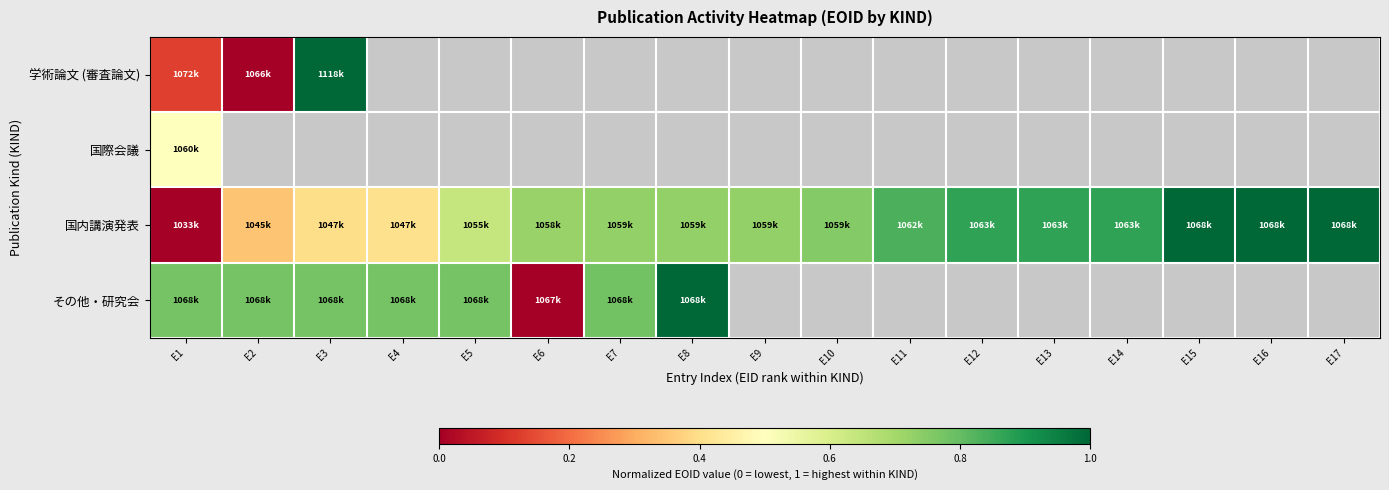

Which series has the largest total across all categories?

国内講演発表